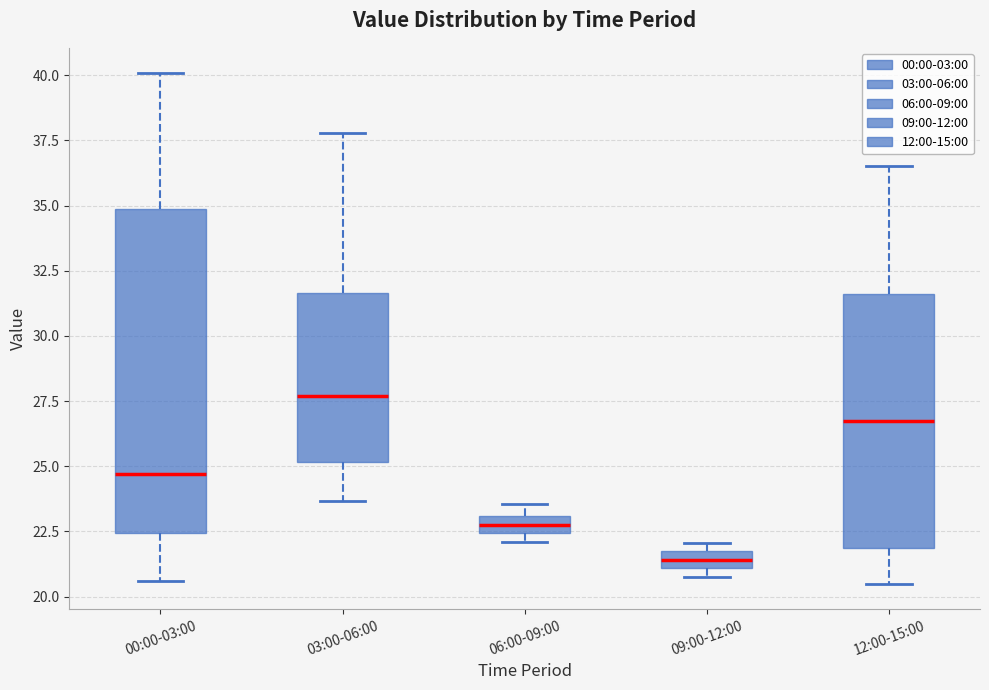

Comparing the boxes themselves (not the whiskers), which one is the tallest?

00:00-03:00